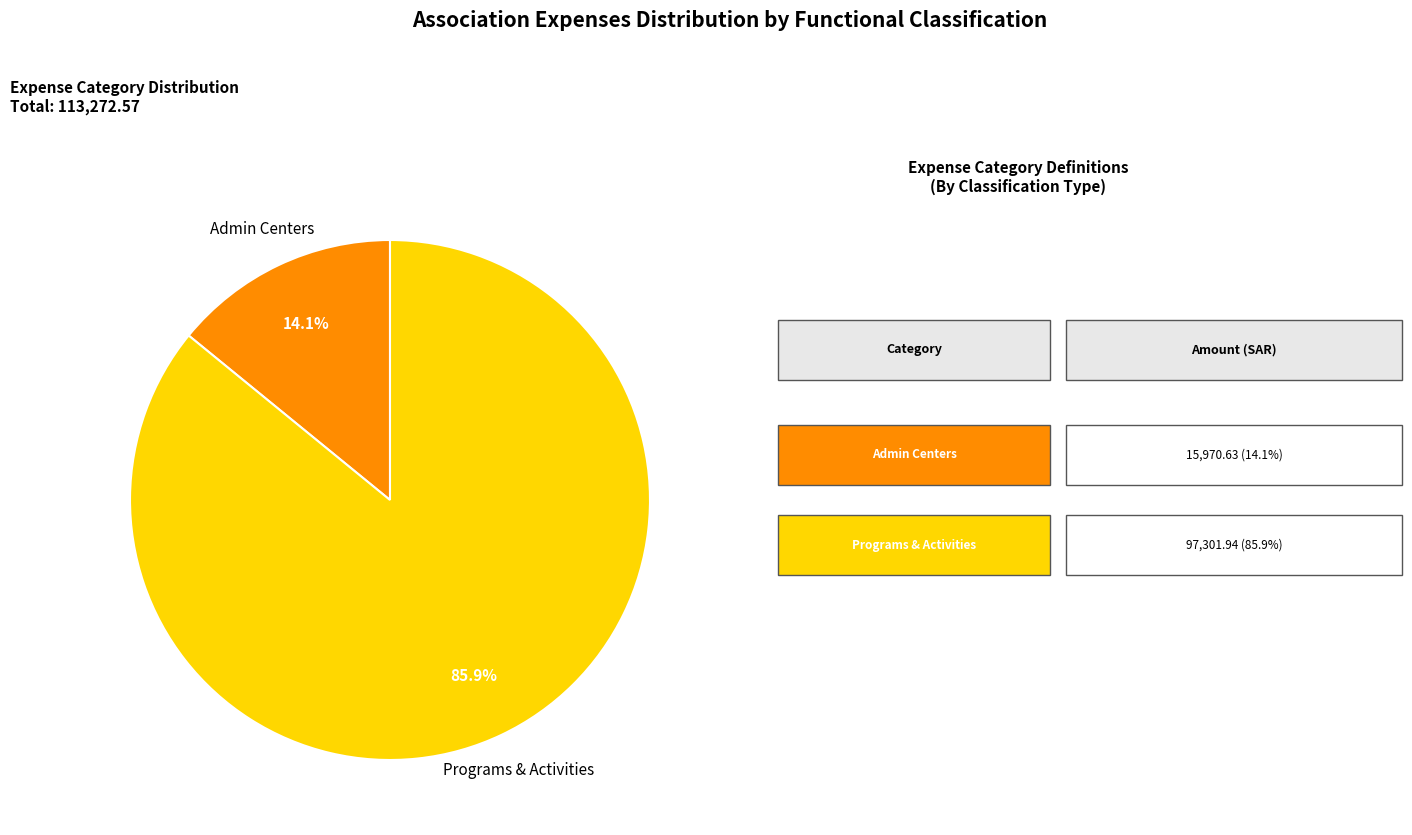

Is there any slice that represents more than half of the pie?

Yes